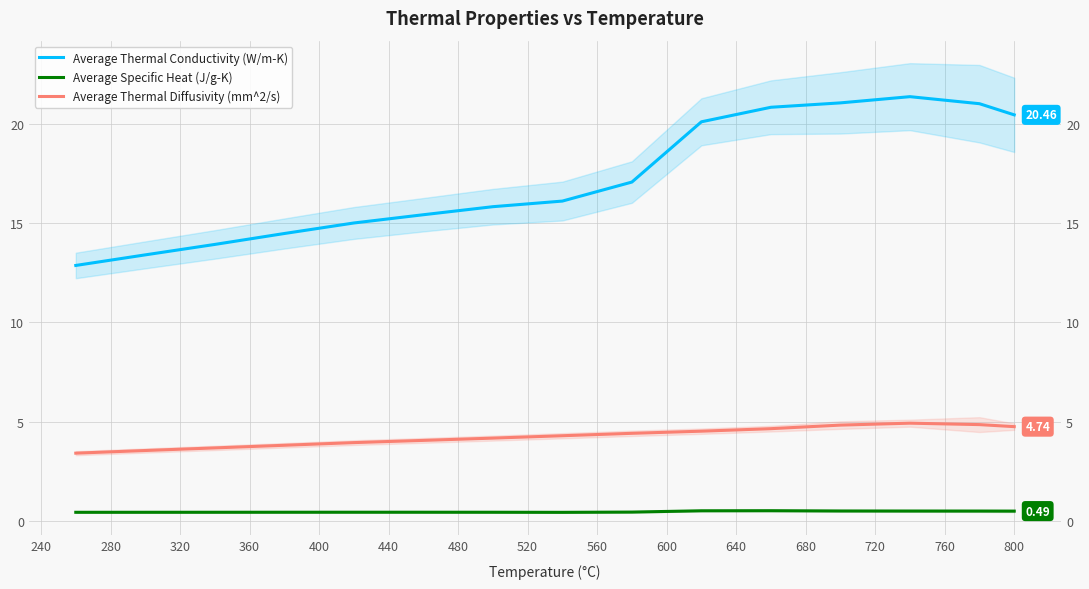

The Average Specific Heat (J/g-K) series shows 0.7 at 480. True or false?

False